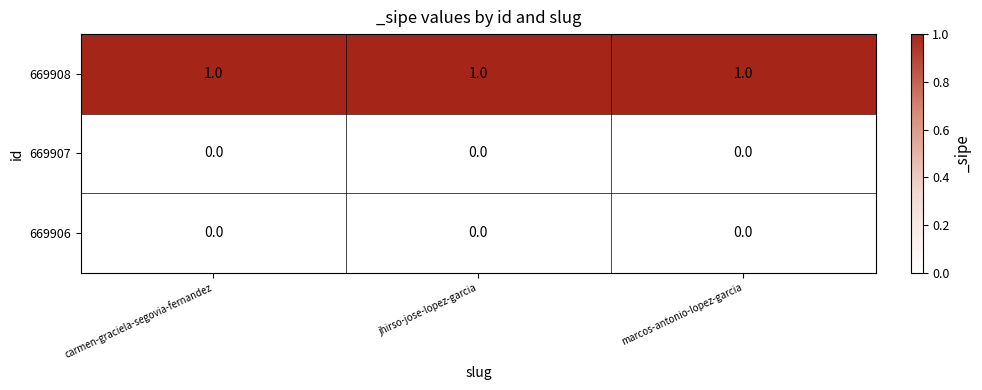

The value of 669908 at jhirso-jose-lopez-garcia is 1. True or false?

True